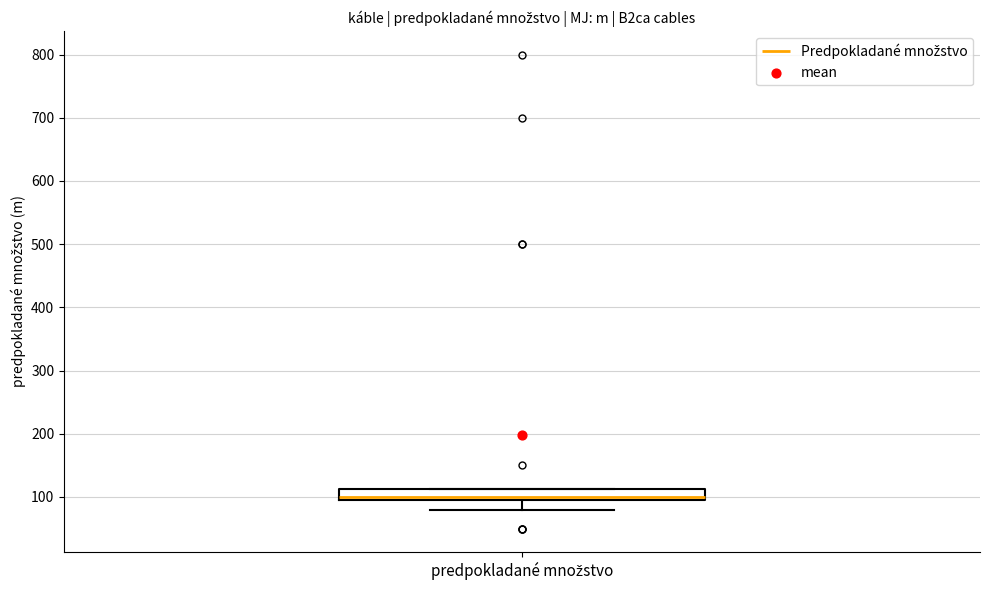

Where is the lower edge of the box for predpokladané množstvo on the y-axis? The values are not printed on the chart, so give them approximately, as read against the axis.

100